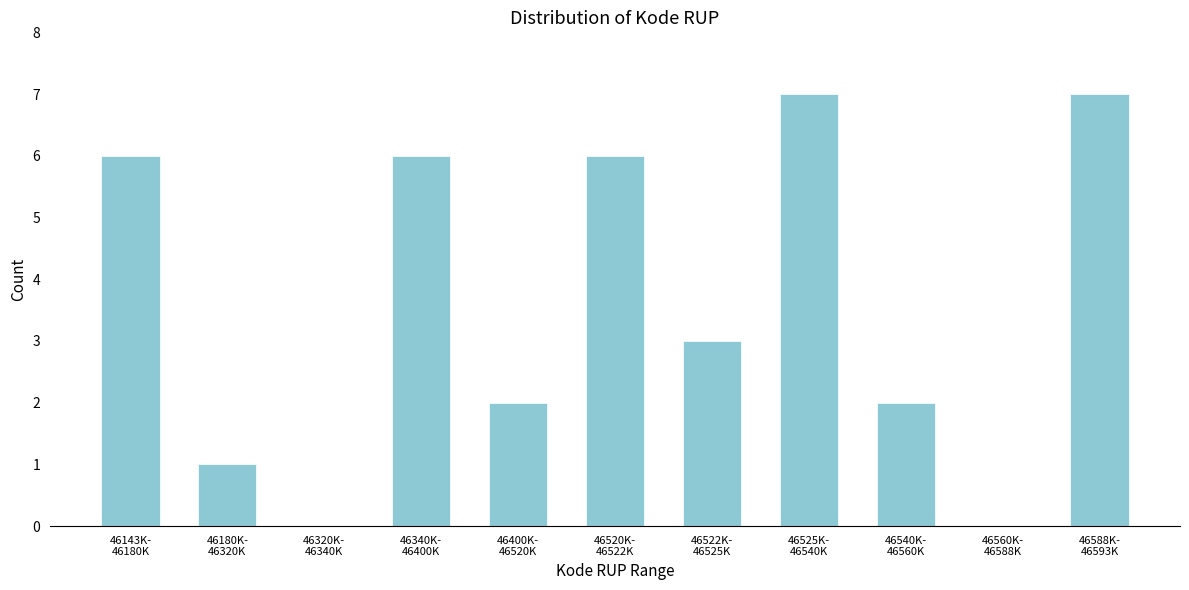

What is the sum of all values?

40